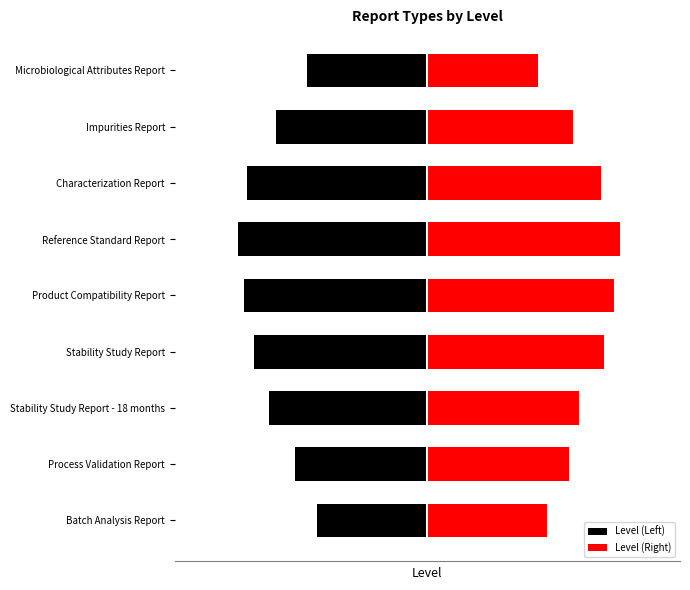

How many values in the Level (Left) series exceed -5?

4